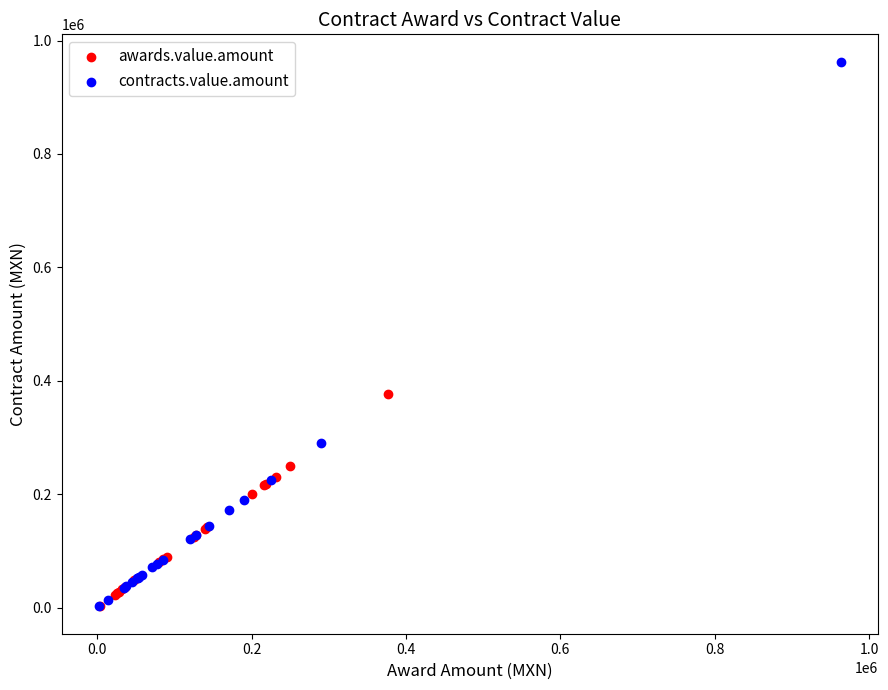

Which series reaches the maximum Y coordinate?

contracts.value.amount